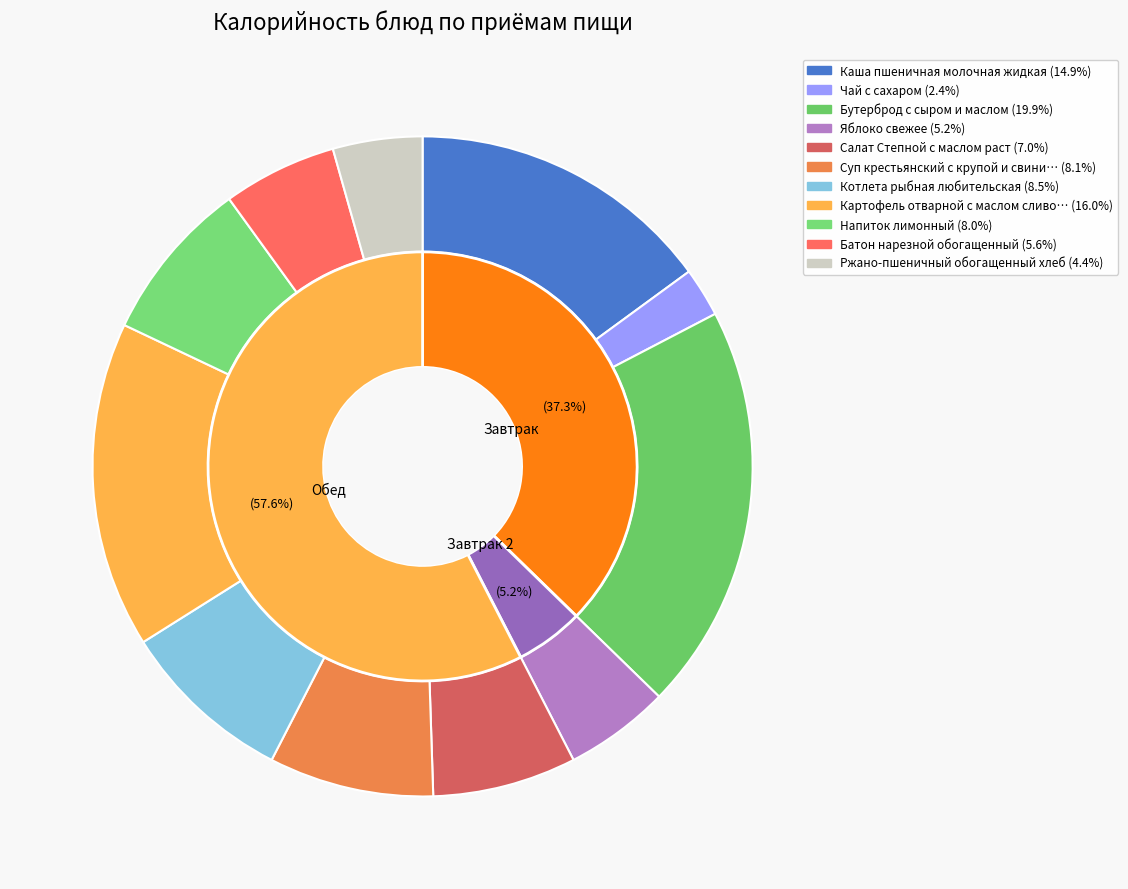

Which category has the biggest portion of the pie?

Бутерброд с сыром и маслом